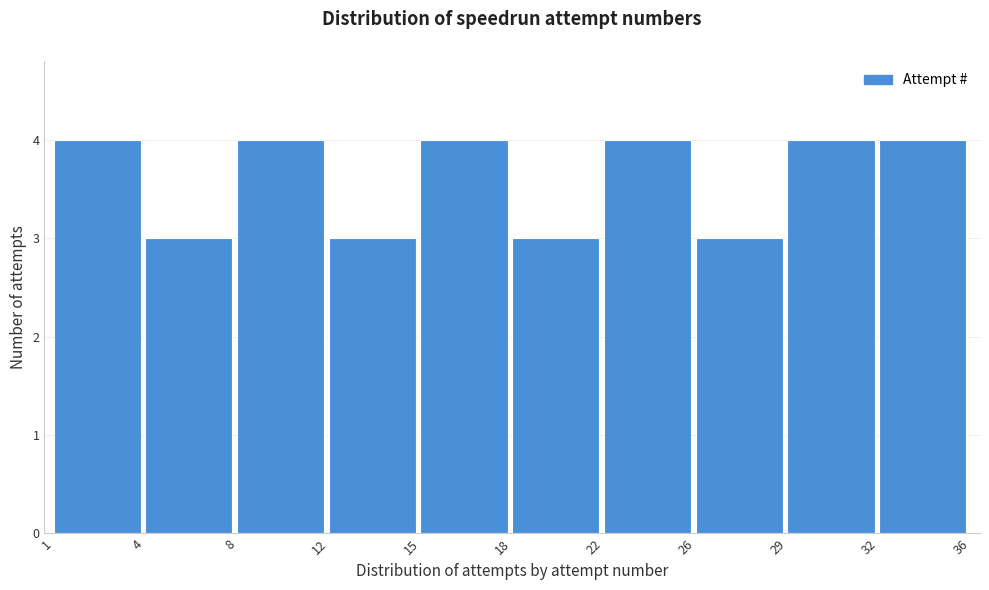

Reading right to left, transcribe all the data shown in this chart.

32=4	29=4	26=3	22=4	18=3	15=4	12=3	8=4	4=3	1=4